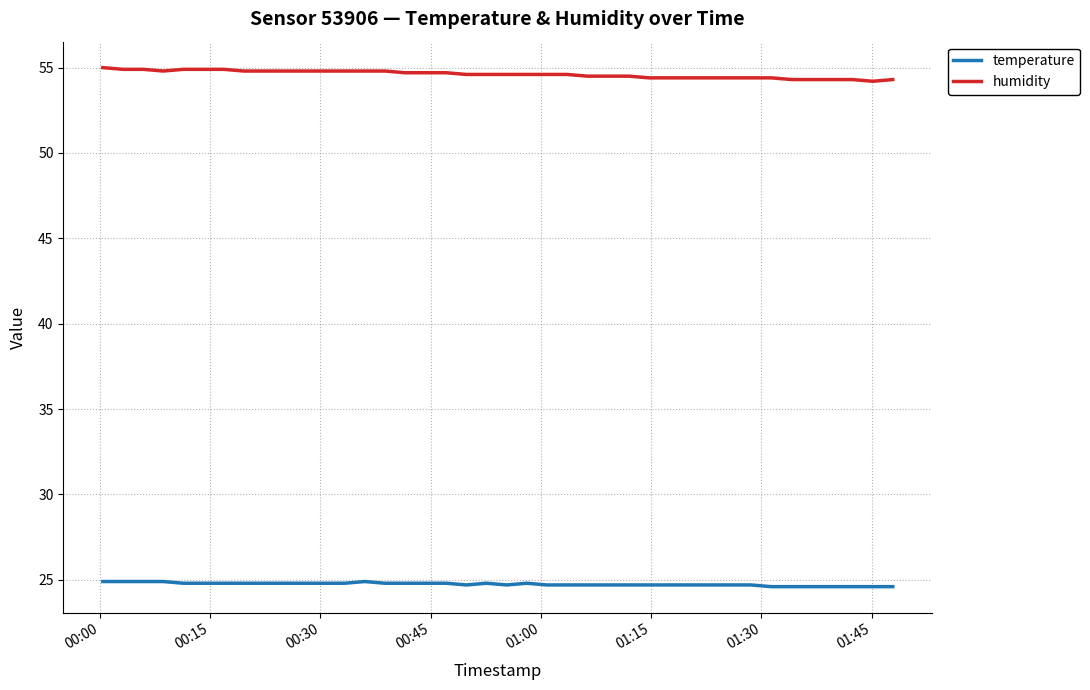

What is the difference between the maximum and minimum values in the humidity series?

0.8